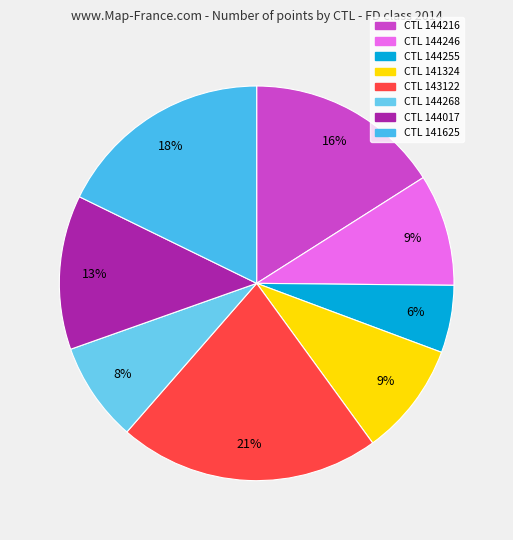

What is the smallest slice in the pie chart?

144255